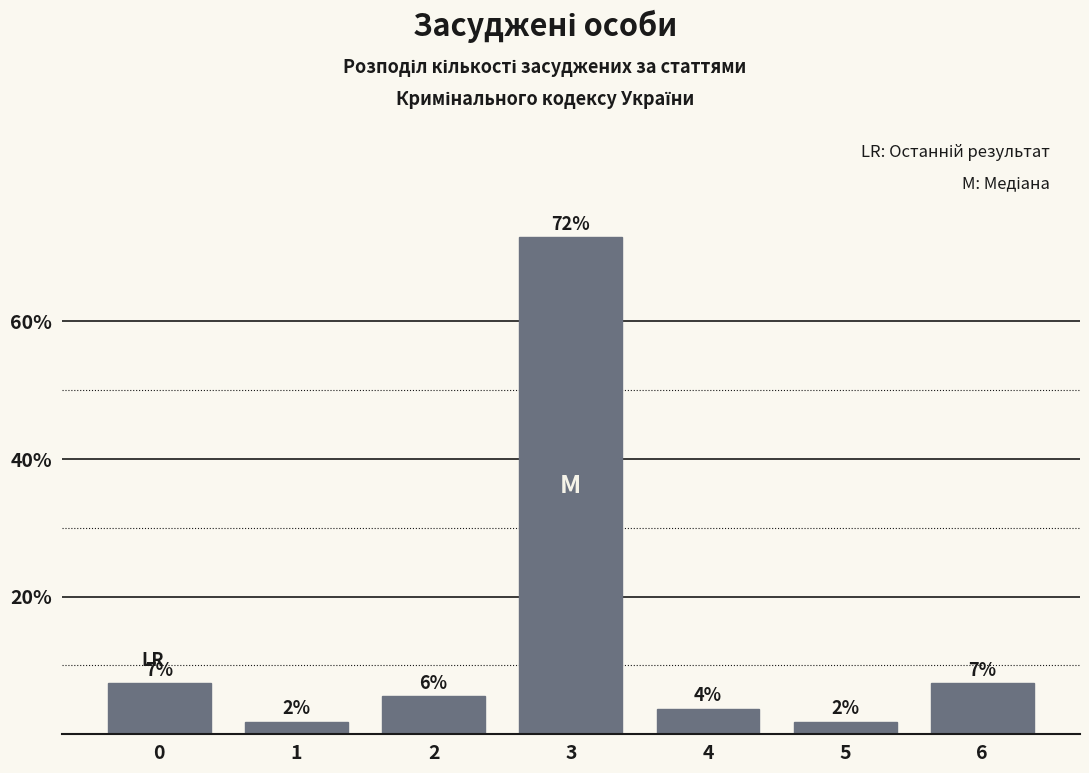

How many bars are there in total?

7